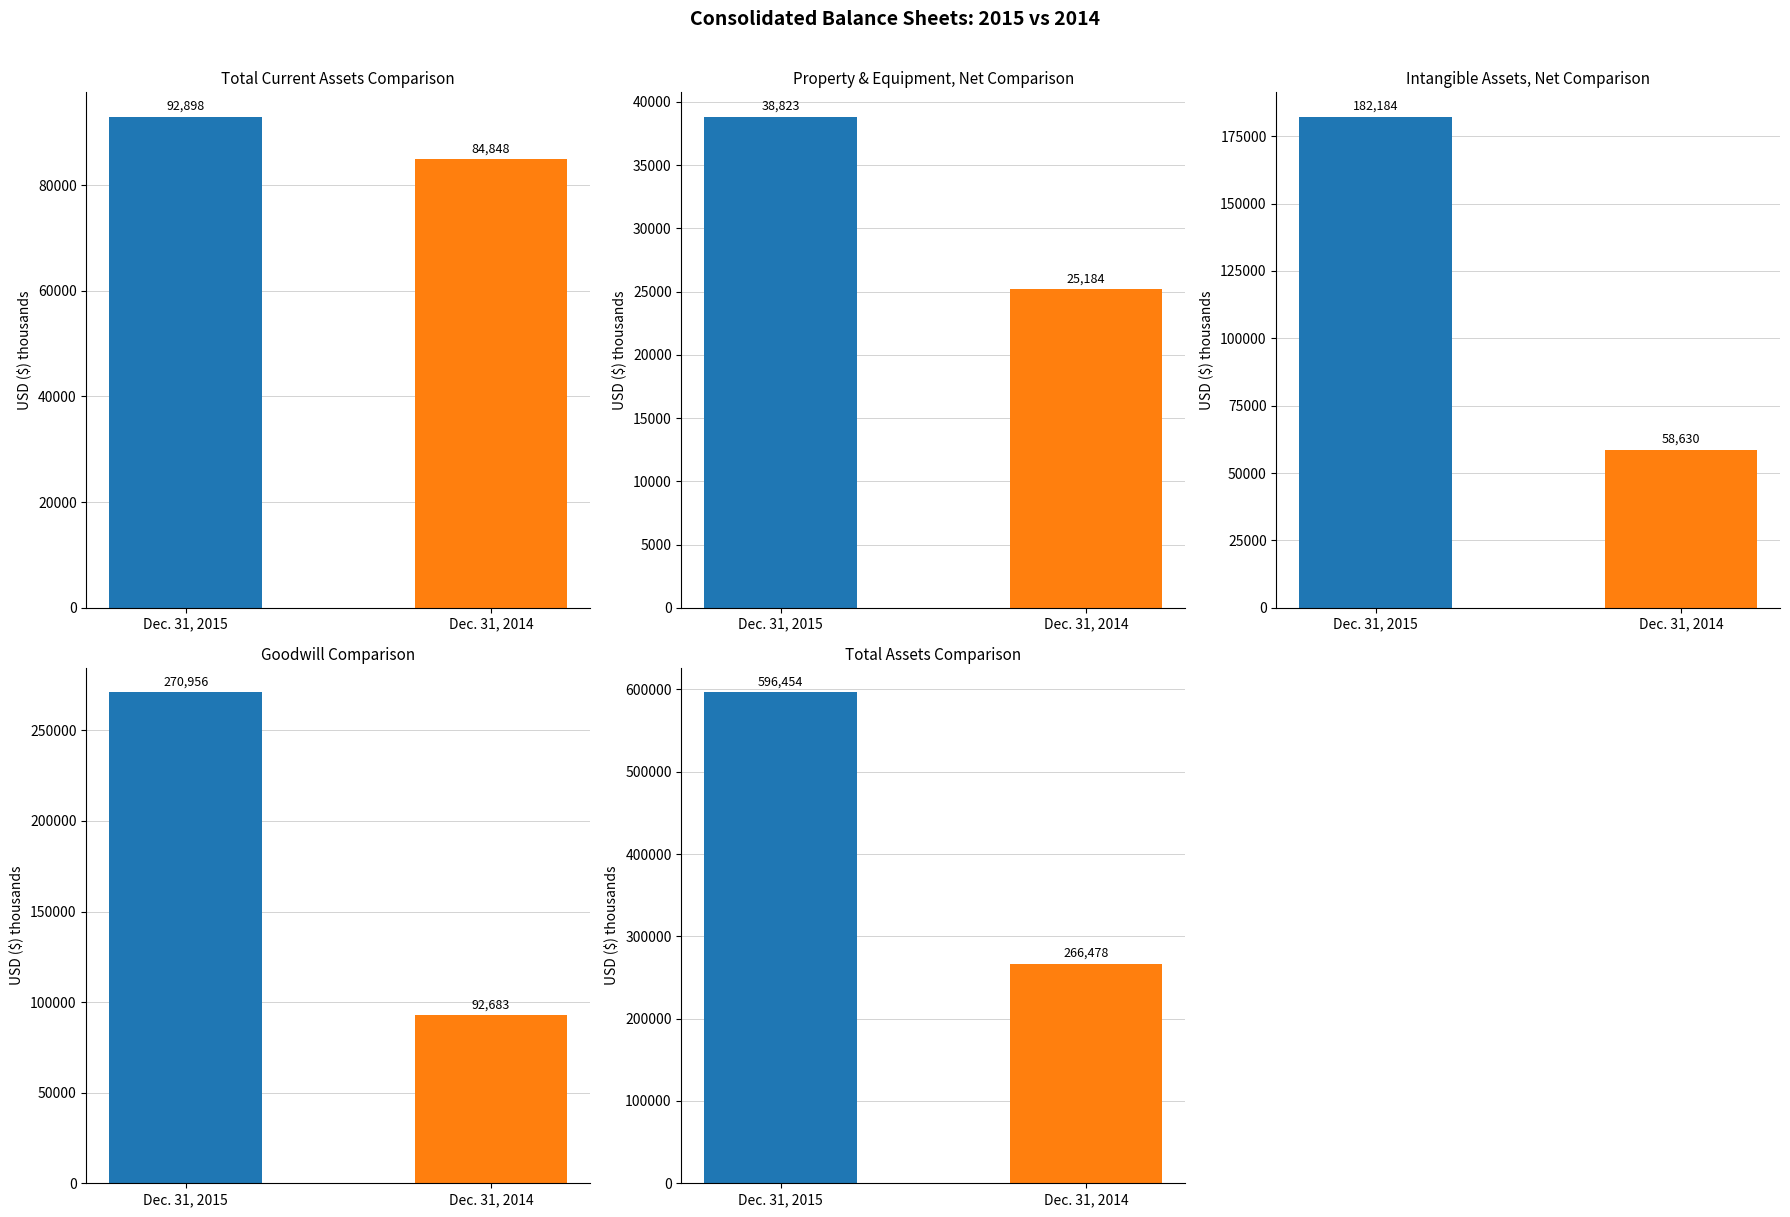

List the series in order of their overall mean, lowest first.

Dec. 31, 2014, Dec. 31, 2015